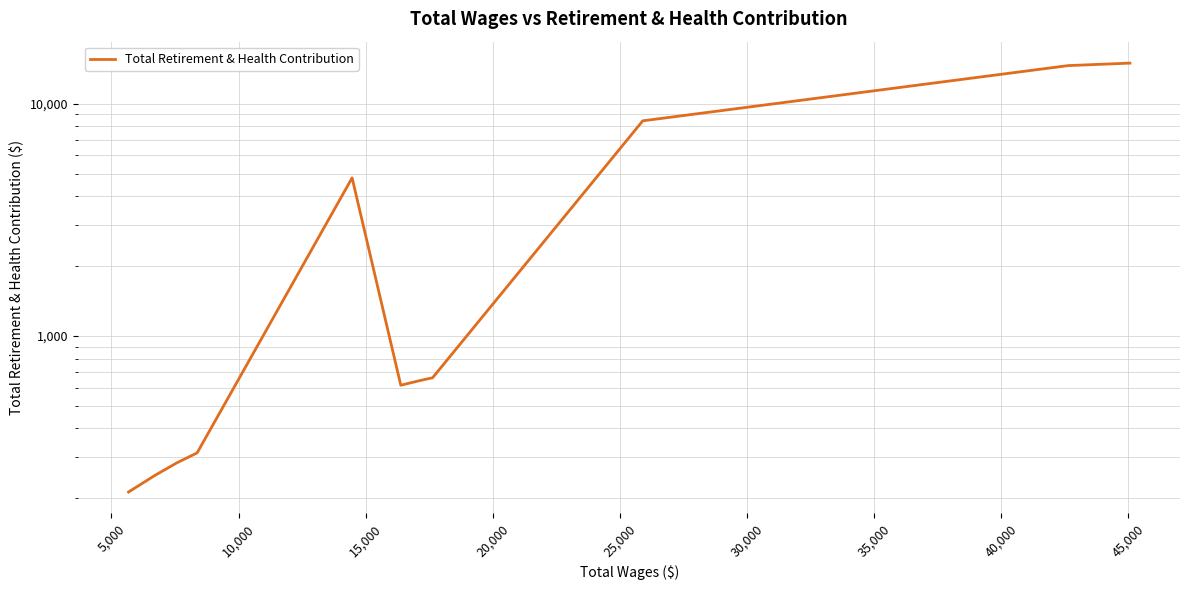

What is the difference between the values at 15,000 and 25,000?

7798